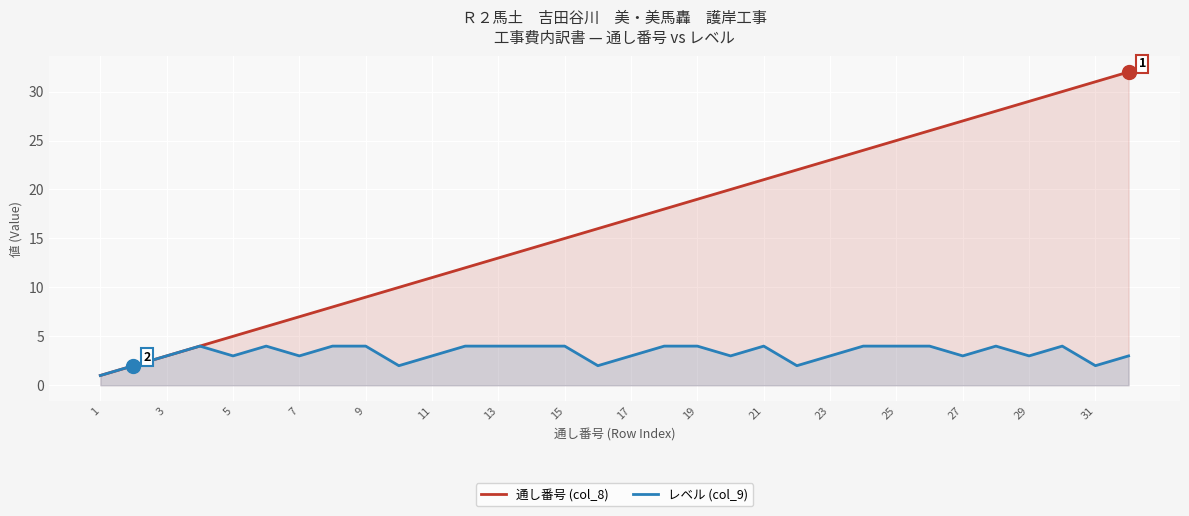

What is the average value of the 通し番号 (col_8) series?

16